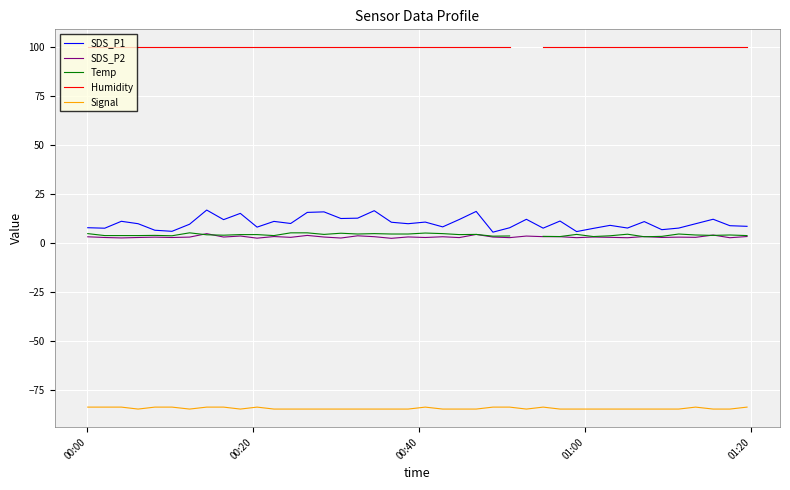

What is the highest value of the SDS_P1 series?

16.8